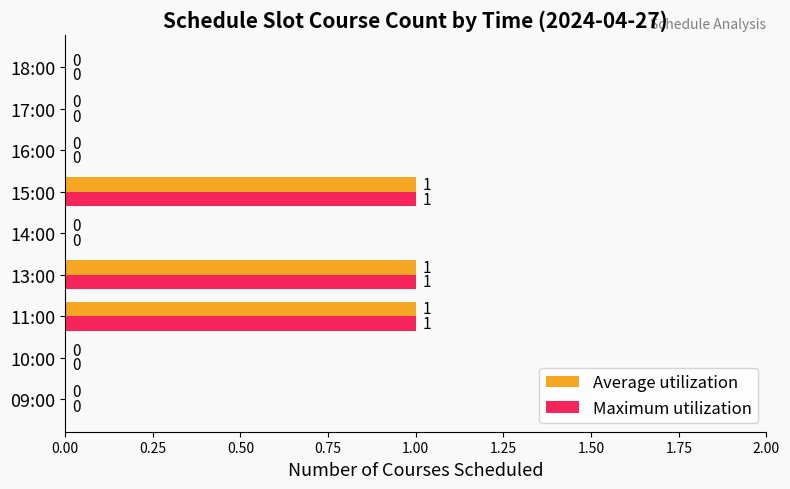

What are all the series names shown in the legend?

Average utilization, Maximum utilization